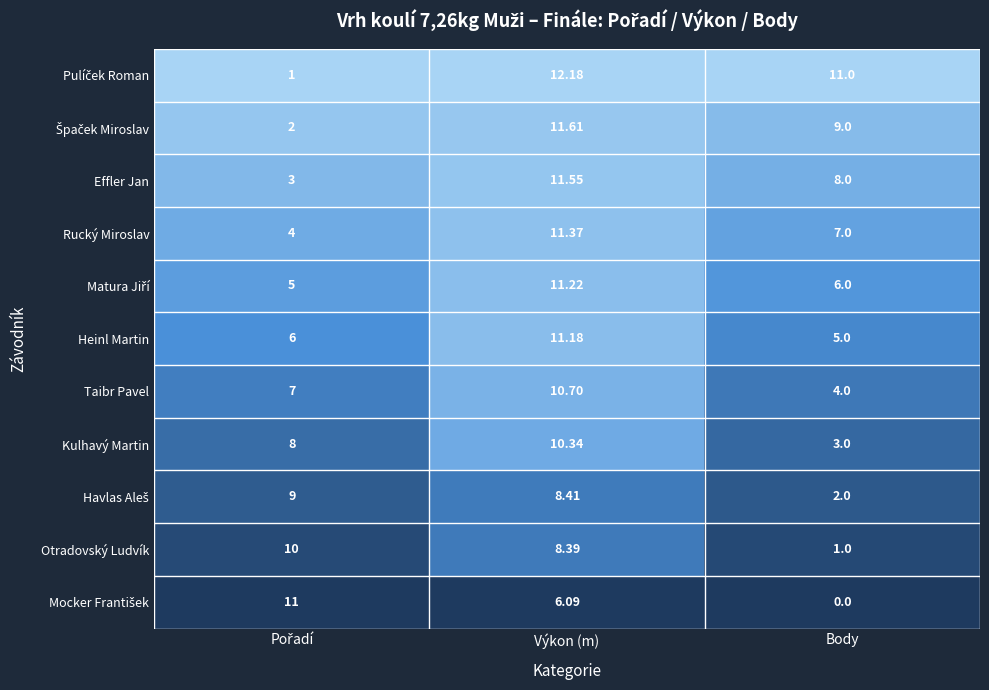

At which label does Heinl Martin reach its peak?

Výkon (m)